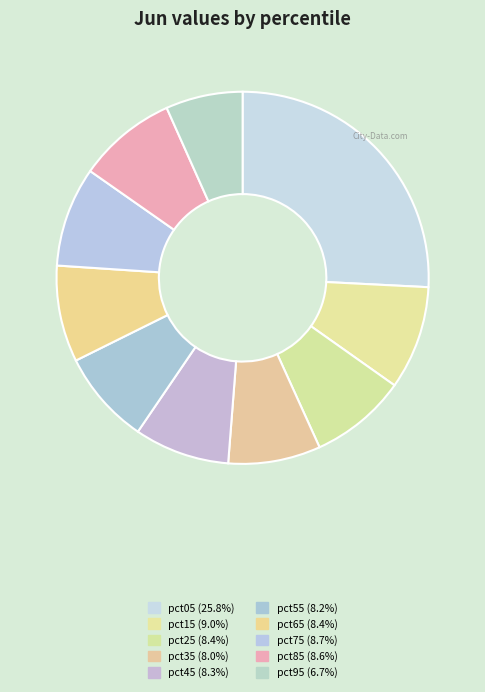

How many slices are in this pie chart?

10